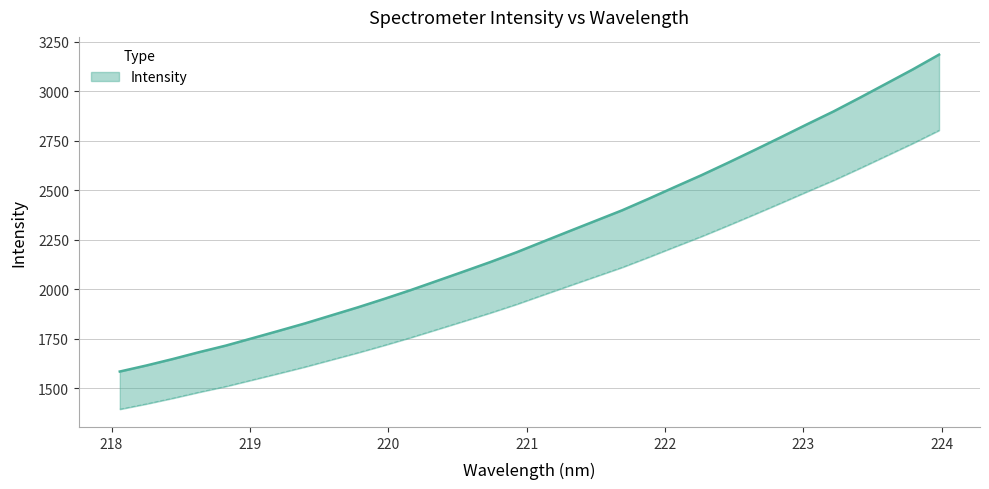

Reading right to left, transcribe all the data shown in this chart.

223.9802=3184.5	223.7895=3109.5	223.5987=3038.2	223.408=2967.1	223.2172=2897.6	223.0264=2832.9	222.8355=2767.1	222.6447=2702.1	222.4538=2638.3	222.263=2576.0	222.0721=2516.9	221.8812=2457.1	221.6902=2398.8	221.4993=2346.2	221.3083=2293.5	221.1174=2240.4	220.9264=2186.8	220.7354=2137.2	220.5444=2089.8	220.3533=2042.9	220.1623=1996.2	219.9712=1951.9	219.7801=1909.2	219.589=1868.7	219.3979=1828.0	219.2067=1790.1	219.0156=1752.9	218.8244=1715.8	218.6332=1683.0	218.442=1648.2	218.2508=1615.5	218.0596=1585.2